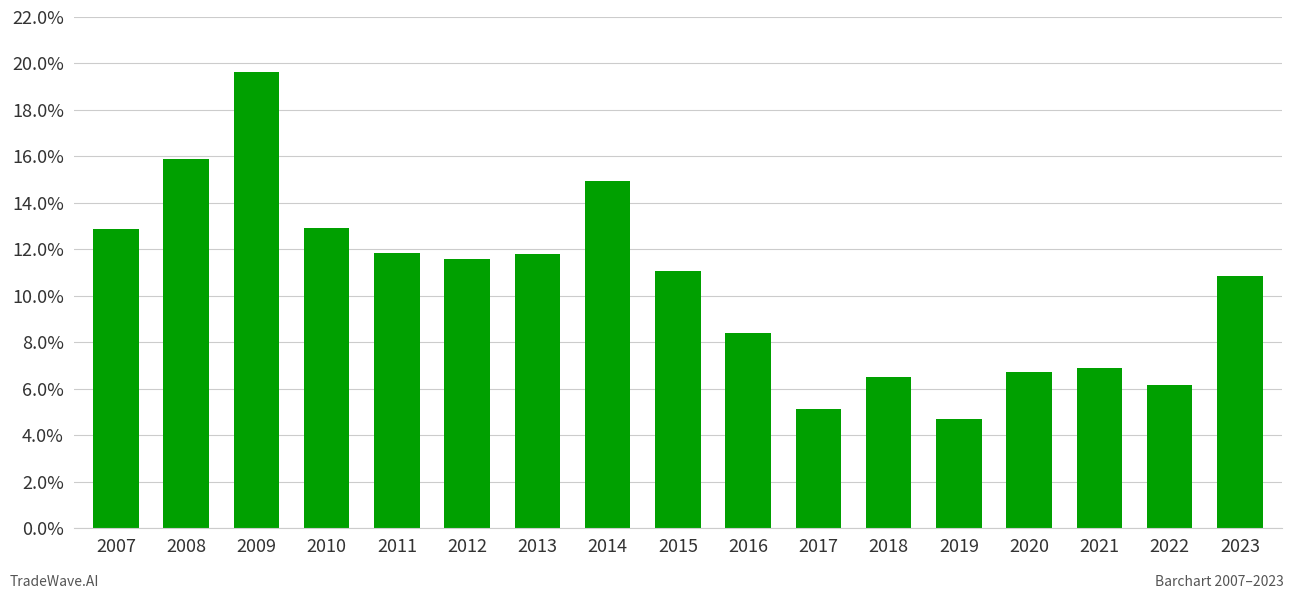

Is it true that the value at 2010 is 0.1?

True